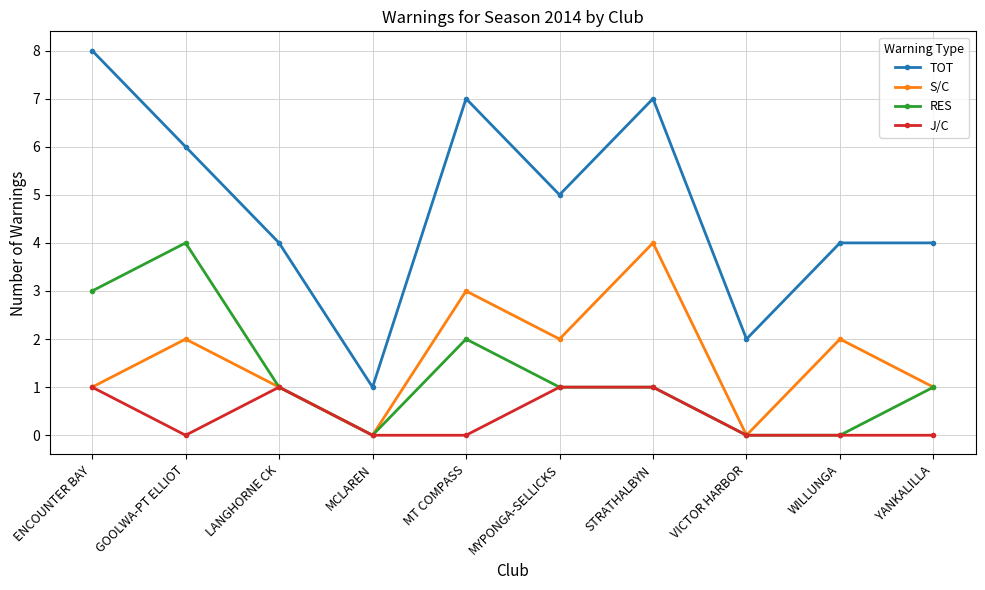

What position from the right is ENCOUNTER BAY?

10